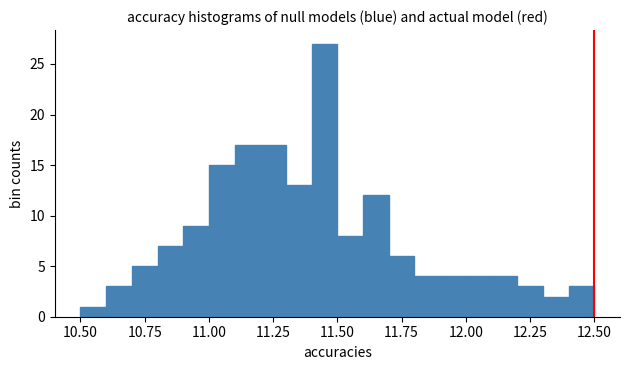

Read against the x-axis, roughly where is the centre of the tallest bar?

11.45